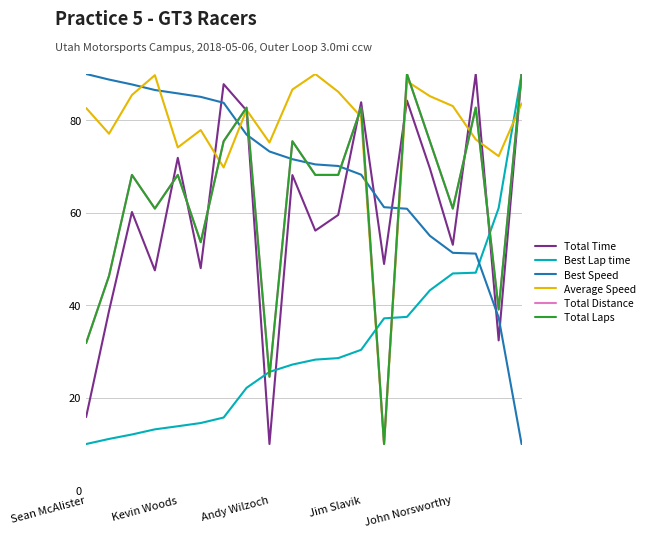

What is the highest value of the Total Distance series?

90.0